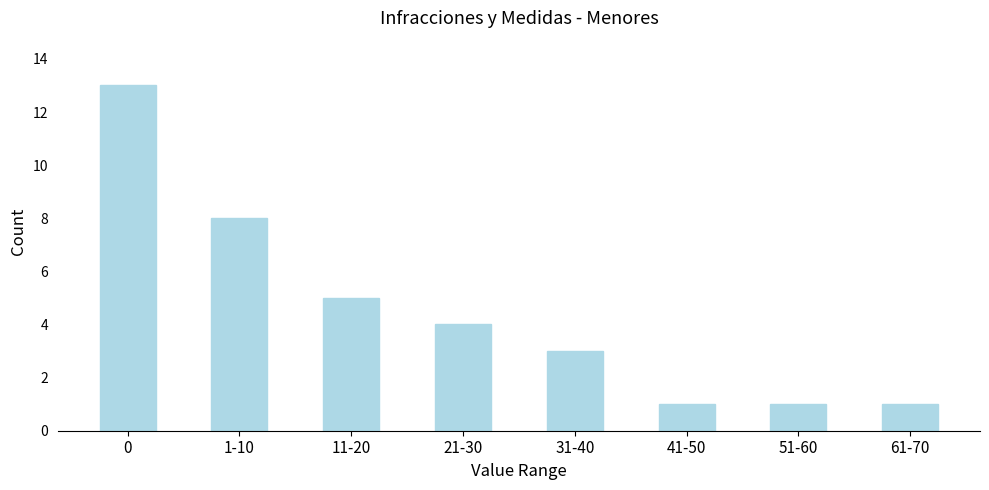

Reading right to left, list all the values displayed in this chart.

61-70=1	51-60=1	41-50=1	31-40=3	21-30=4	11-20=5	1-10=8	0=13